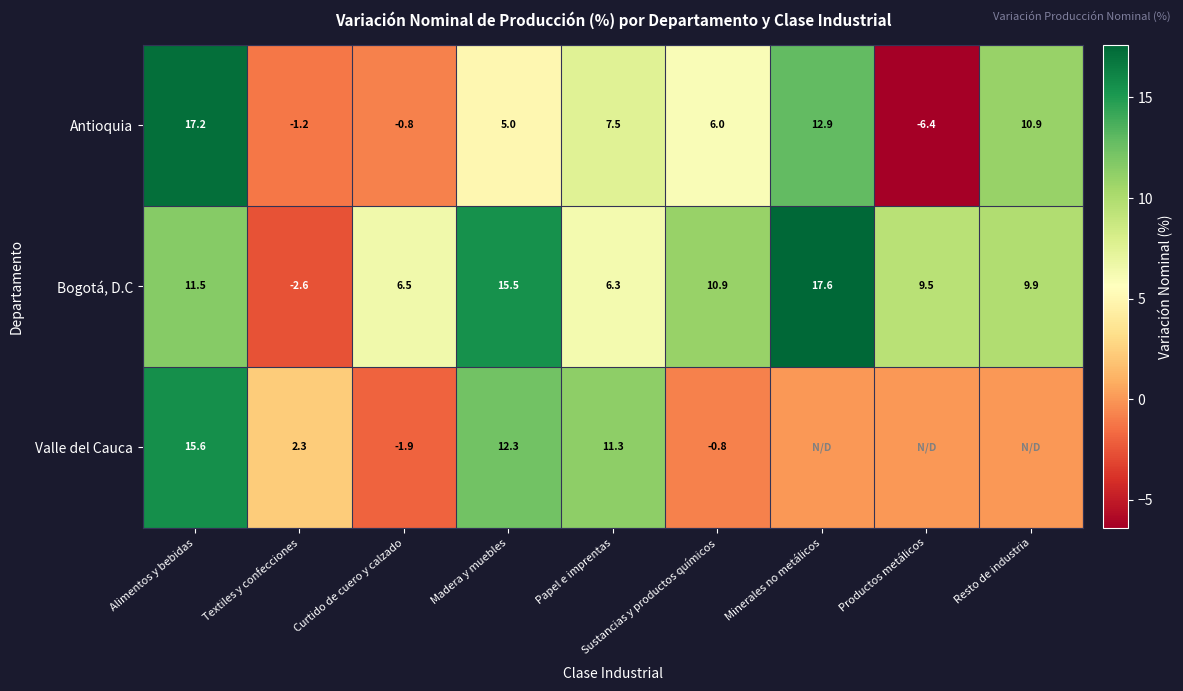

What is the spread (max minus min) of values at Textiles y confecciones?

4.9